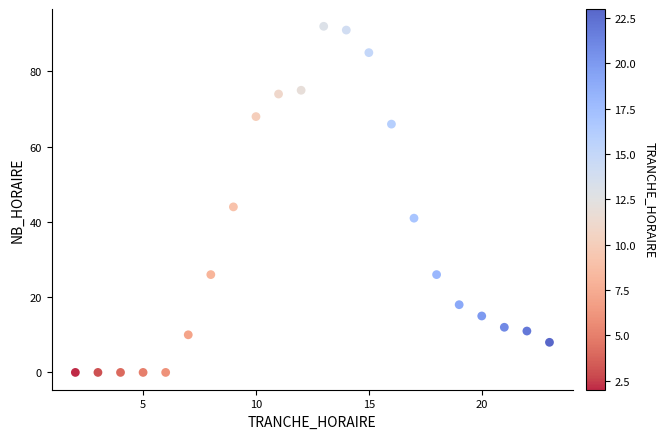

What is the range of Y values (max minus min)?

92